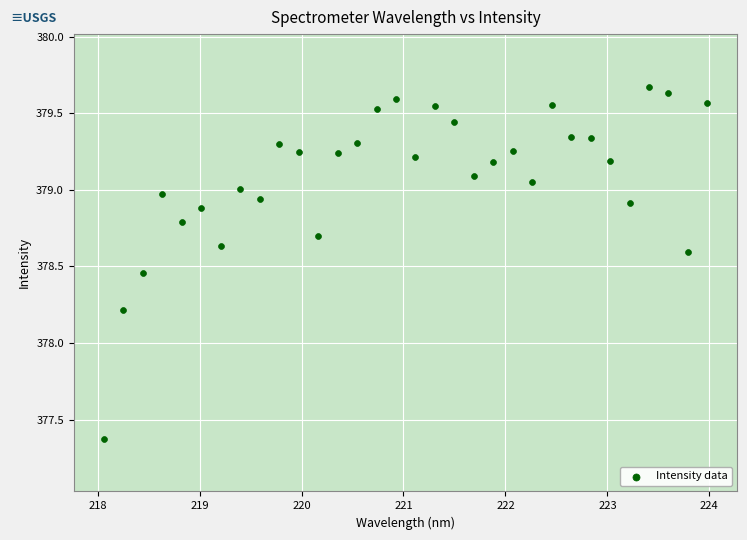

What is the range of Y values (max minus min)?

2.3